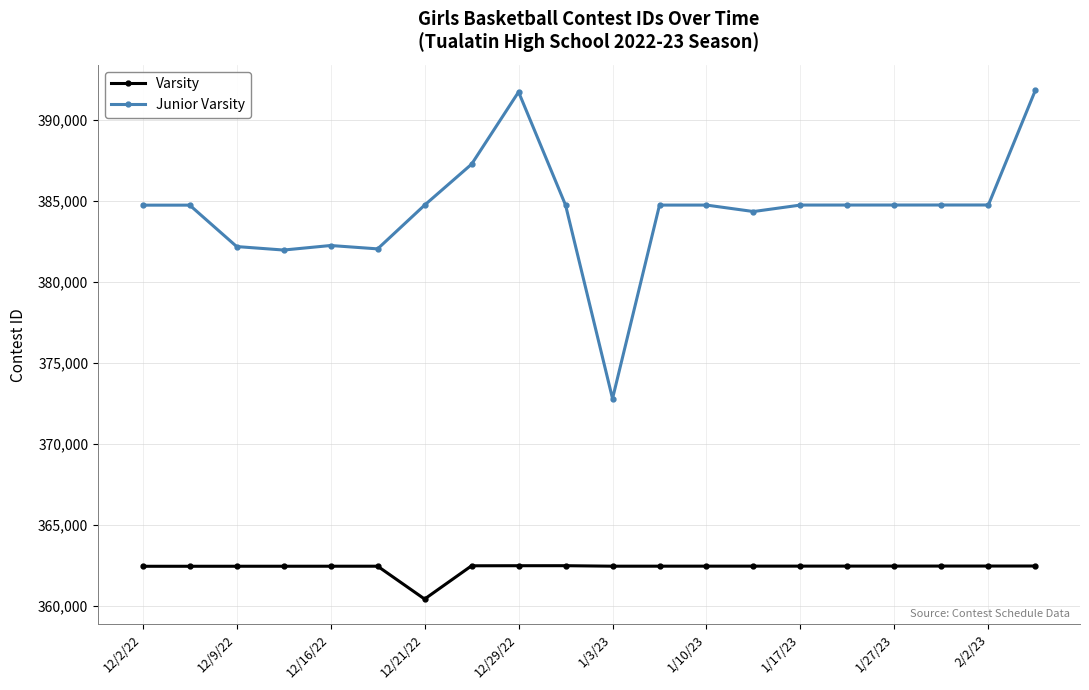

Does the chart display data point markers on the line(s)?

Yes